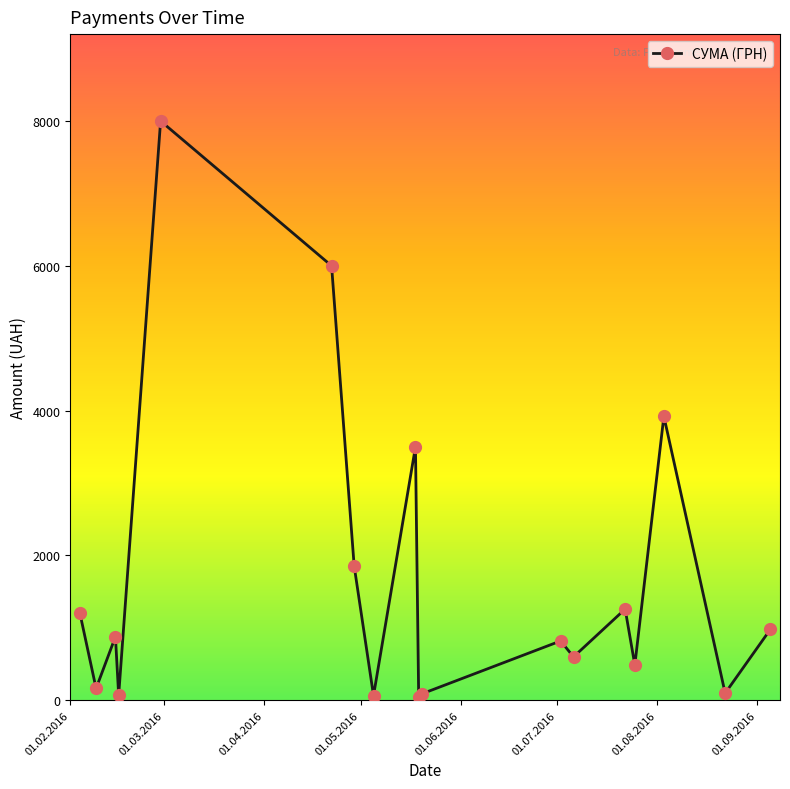

What is the greatest value displayed?

8000.0